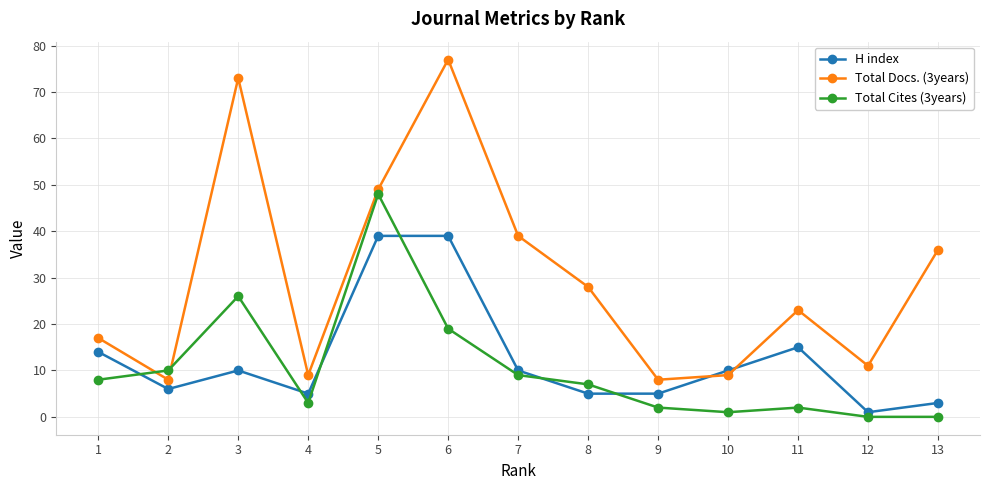

How many distinct data groups are displayed?

3